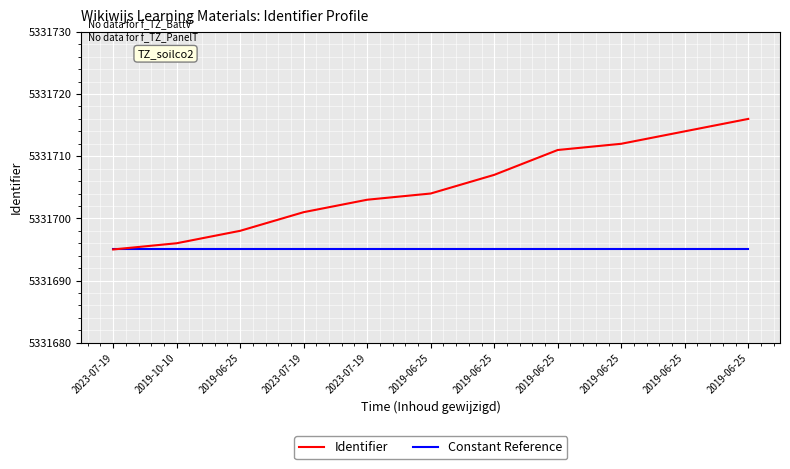

Between 2019-10-10 and 2019-06-25, which series saw the biggest shift?

Identifier